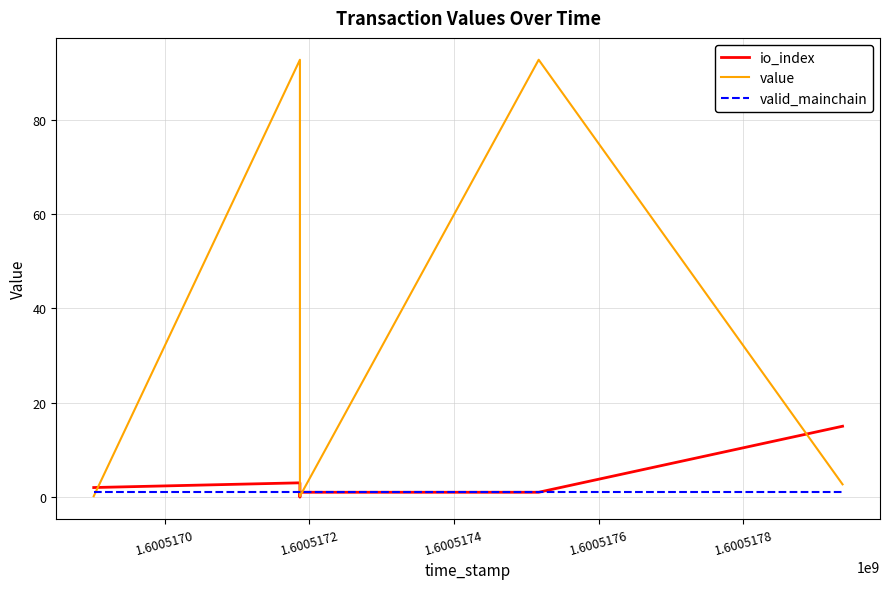

True or false: valid_mainchain has more than 1 interior local peaks.

False